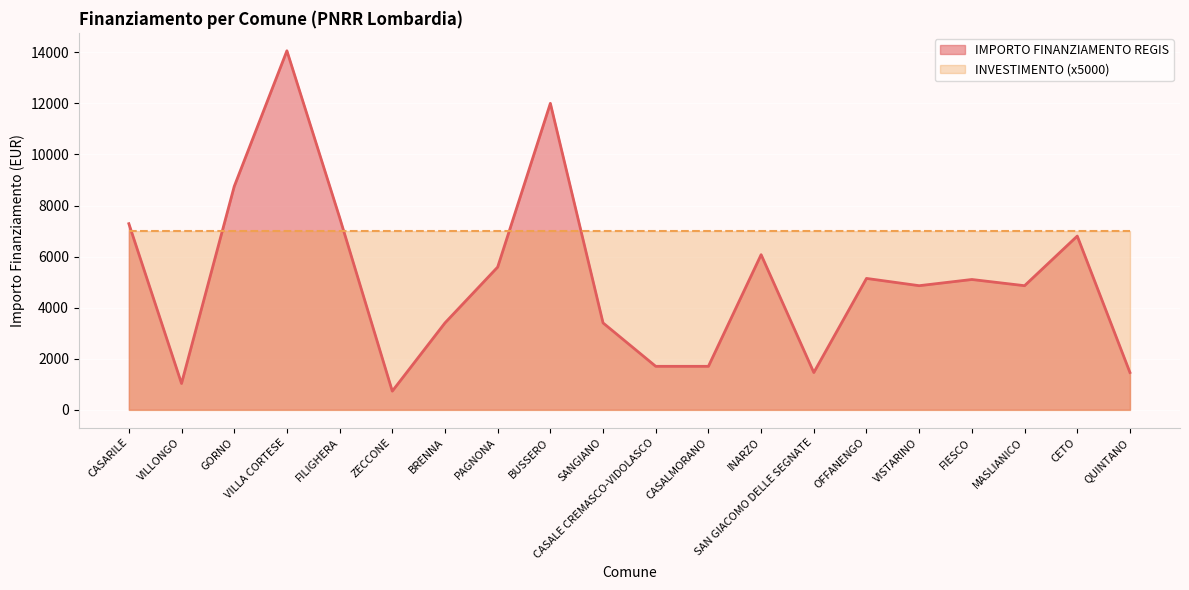

How many lines are shown in the chart?

2